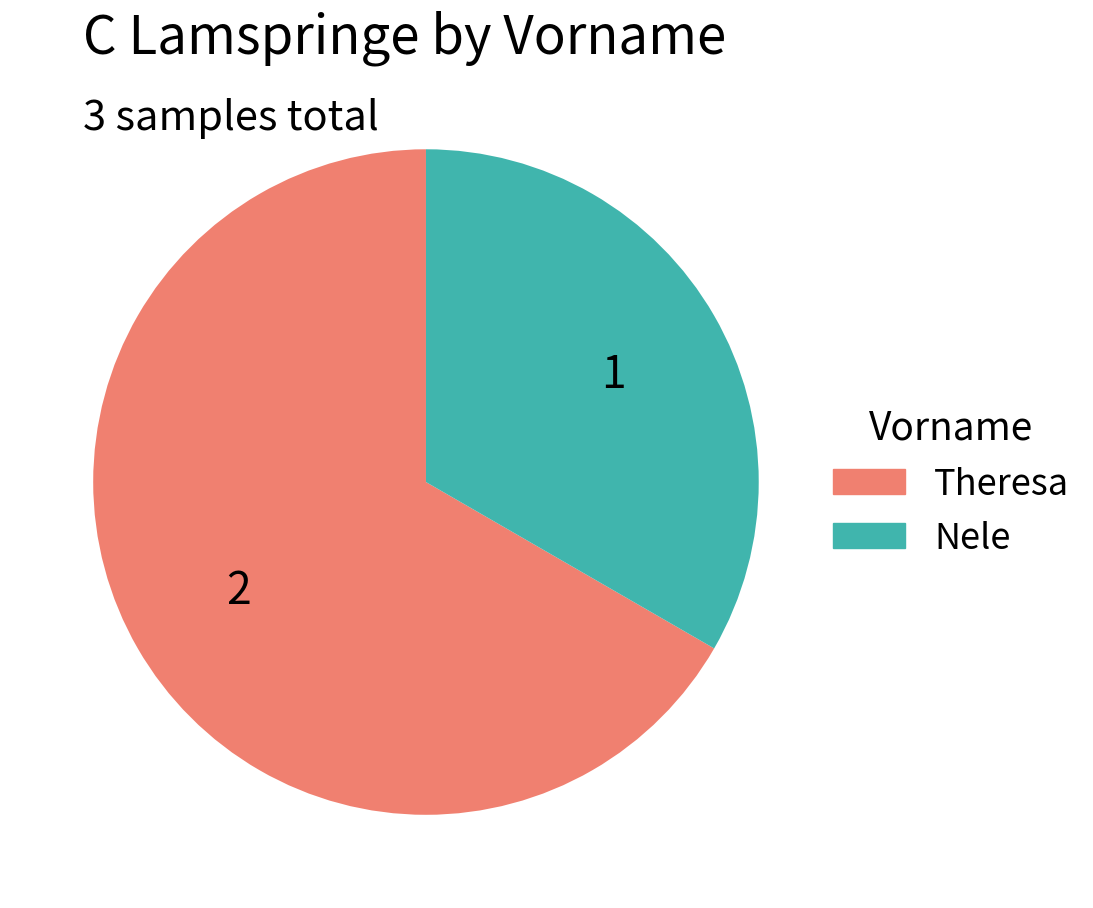

Rank the categories by value from highest to lowest.

Theresa, Nele